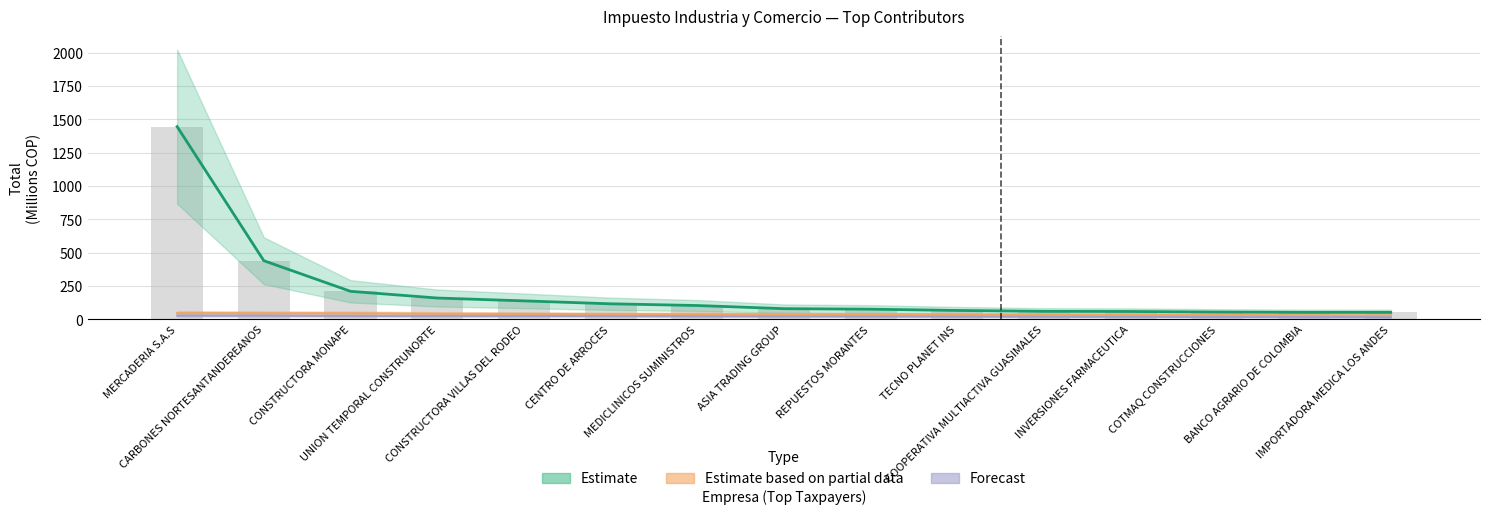

What are all the series names shown in the legend?

Estimate, Estimate based on partial data, Forecast